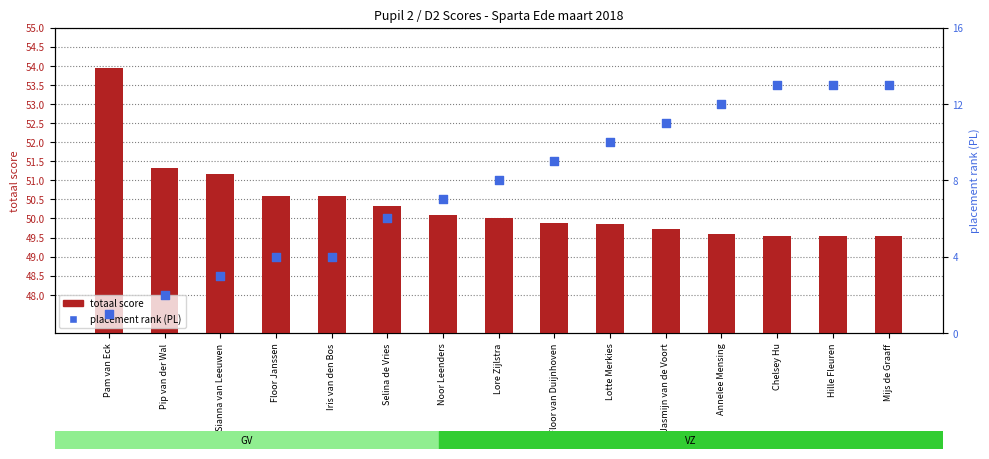

What are all the series names shown in the legend?

totaal score, placement rank (PL)